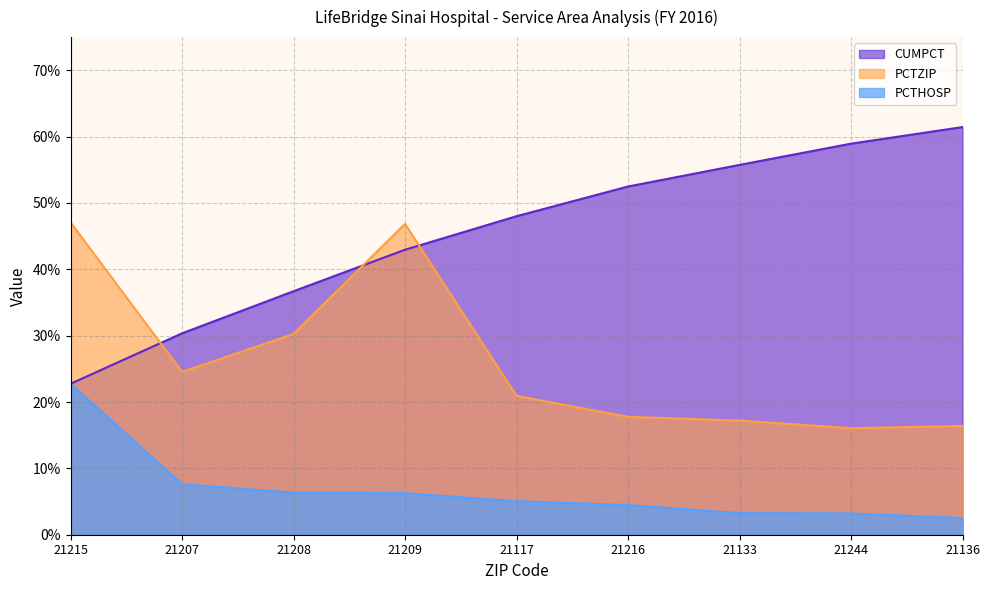

How many lines are shown in the chart?

3